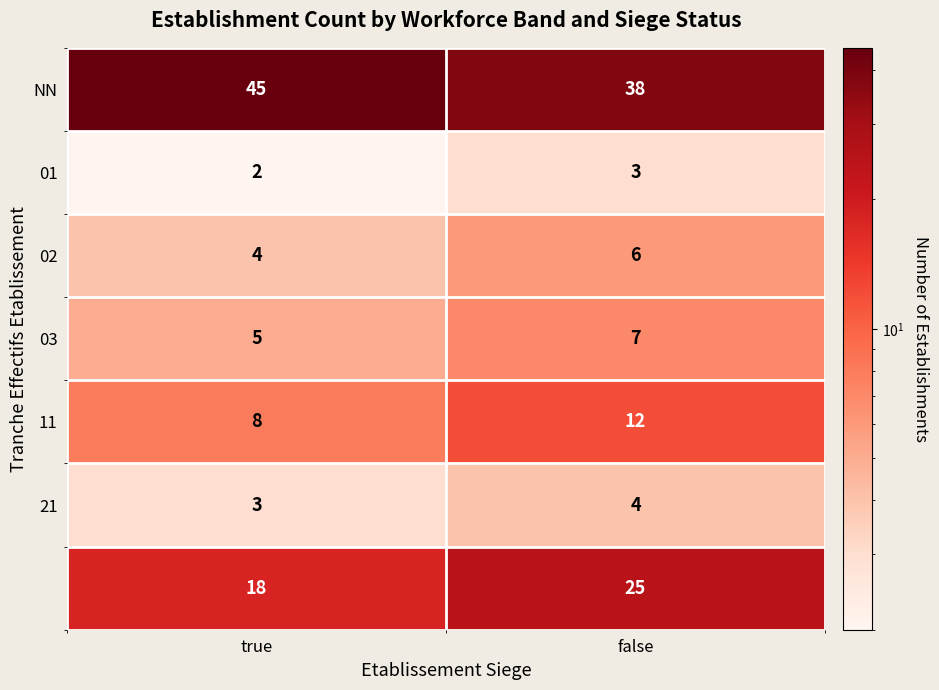

At which category is the sum across all series the highest?

false